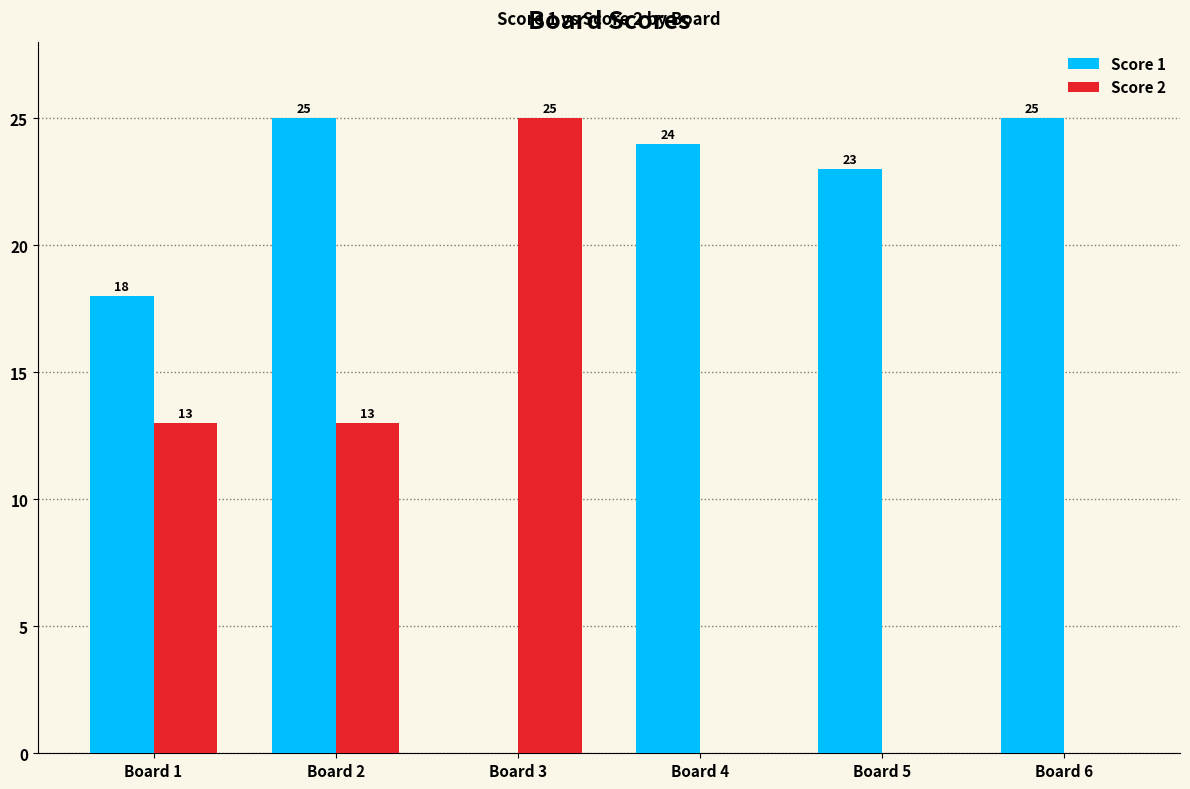

Reading right to left, list all the values displayed in this chart.

Score 1: Board 6=25	Board 5=23	Board 4=24	Board 3=0	Board 2=25	Board 1=18
Score 2: Board 6=0	Board 5=0	Board 4=0	Board 3=25	Board 2=13	Board 1=13